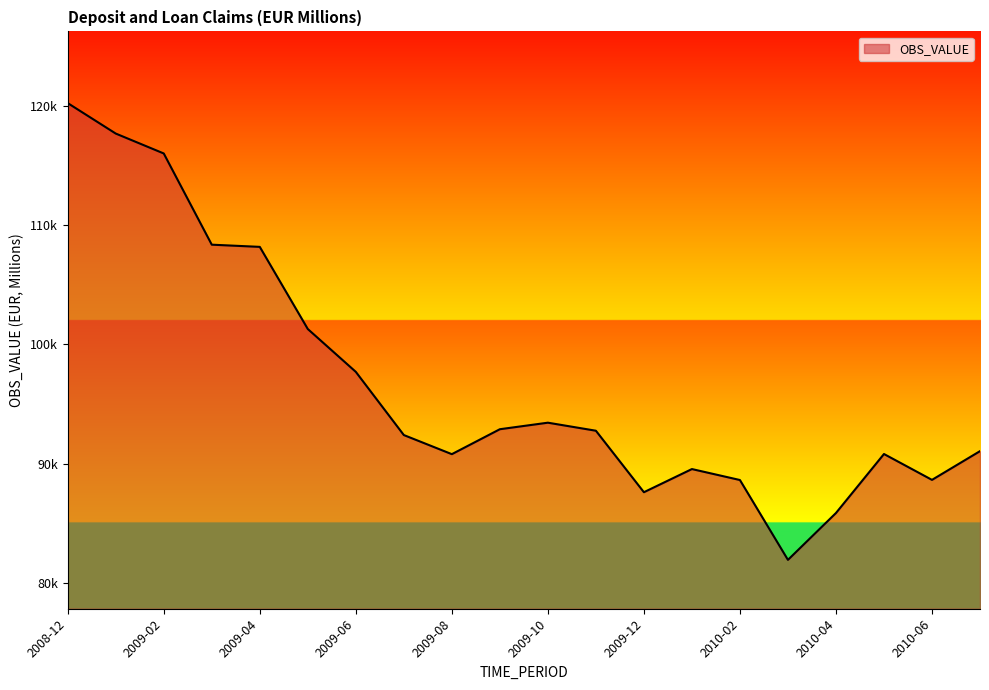

Reading right to left, transcribe all the data shown in this chart.

2010-07=91046.1	2010-06=88637.5	2010-05=90806.1	2010-04=85859.2	2010-03=81930.2	2010-02=88625.6	2010-01=89544.4	2009-12=87603.2	2009-11=92758.5	2009-10=93432.1	2009-09=92884.2	2009-08=90793.1	2009-07=92395.7	2009-06=97694.3	2009-05=101285.4	2009-04=108172.6	2009-03=108356.5	2009-02=116003.7	2009-01=117673.2	2008-12=120226.5